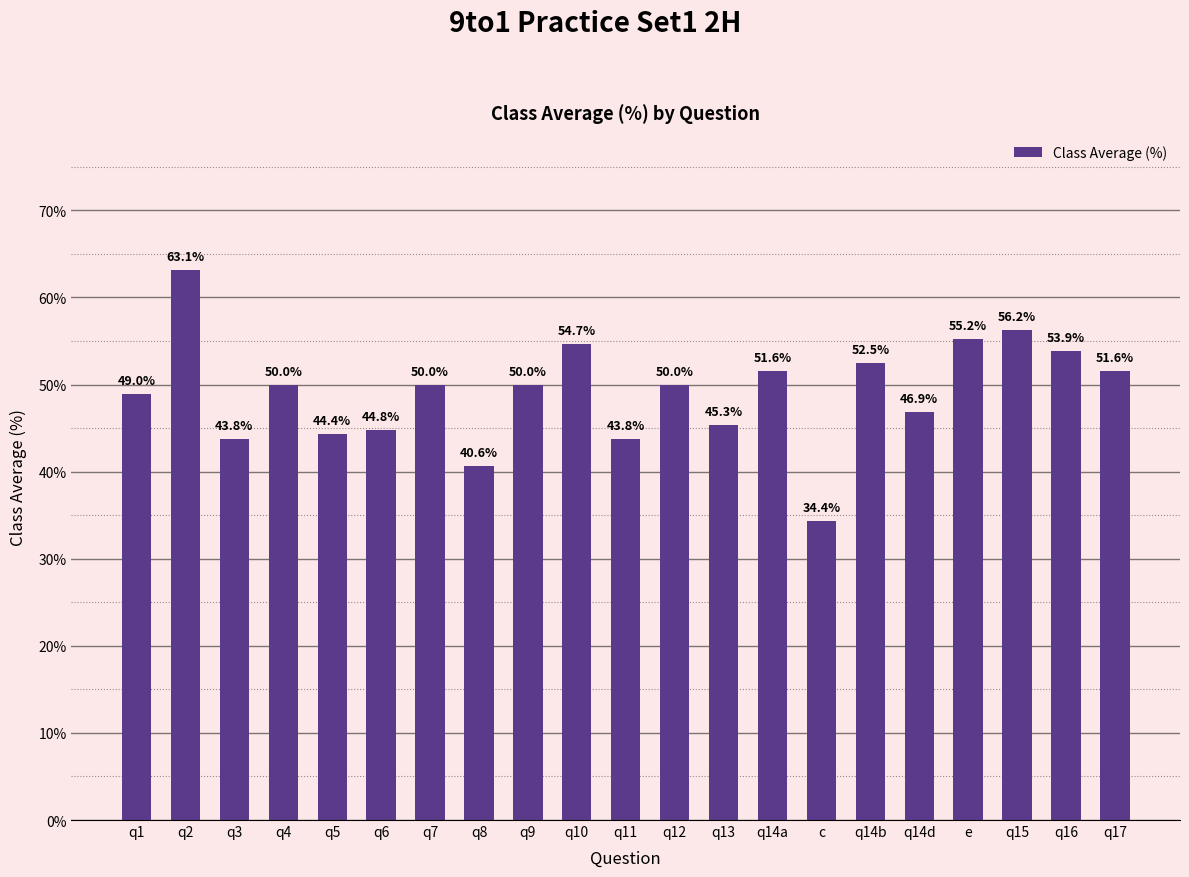

What is the greatest value displayed?

0.6